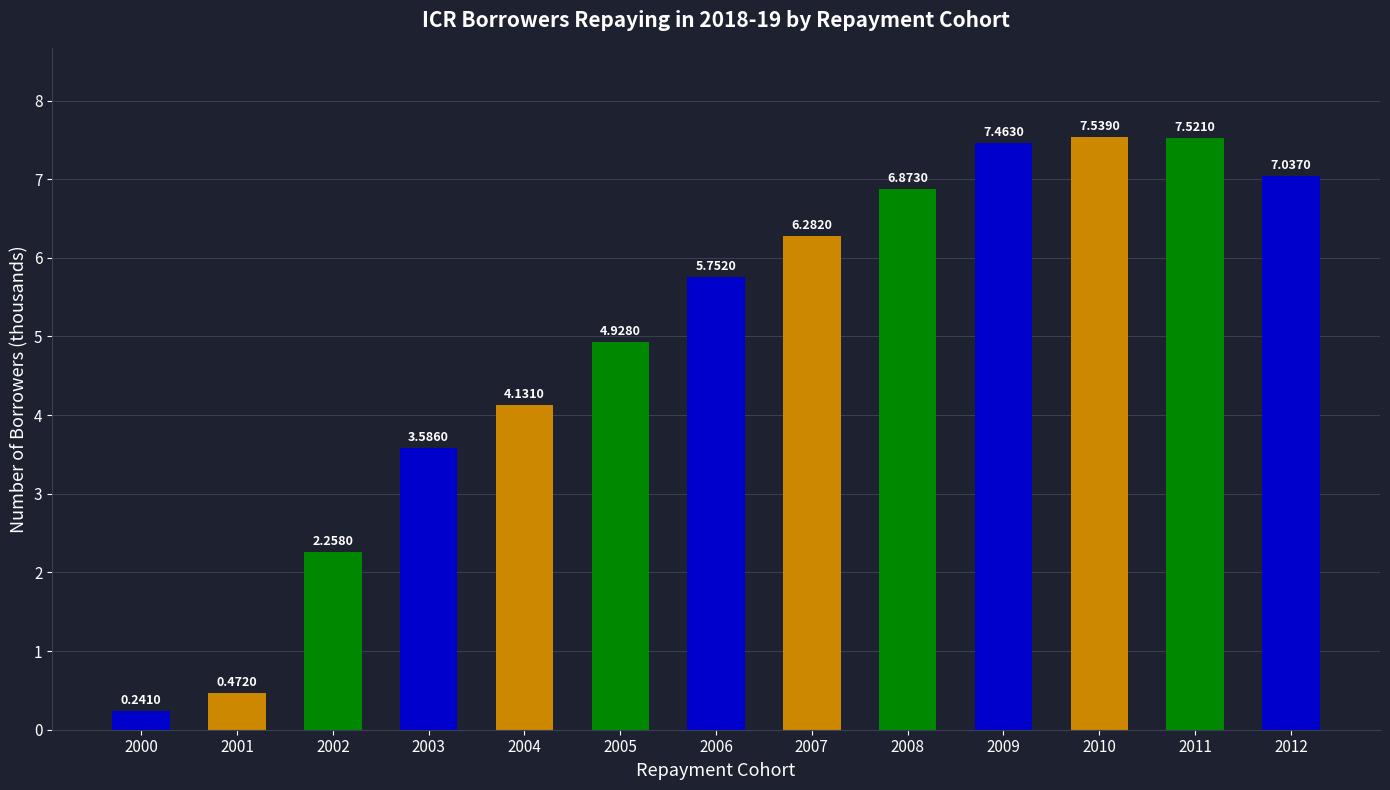

Is it true that the value at 2009 is 11.6?

False